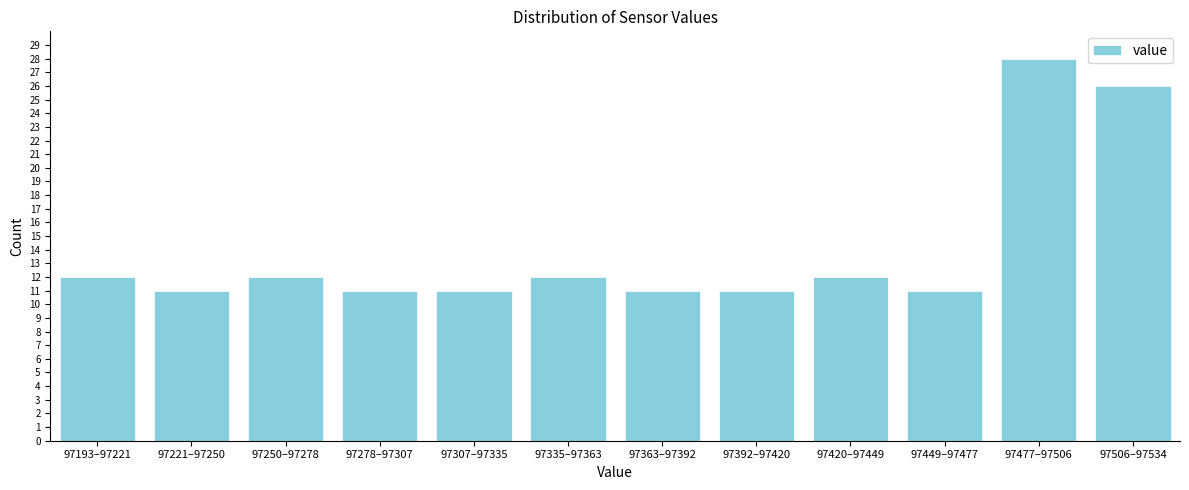

Reading left to right, transcribe all the data shown in this chart.

97193–97221=12	97221–97250=11	97250–97278=12	97278–97307=11	97307–97335=11	97335–97363=12	97363–97392=11	97392–97420=11	97420–97449=12	97449–97477=11	97477–97506=28	97506–97534=26